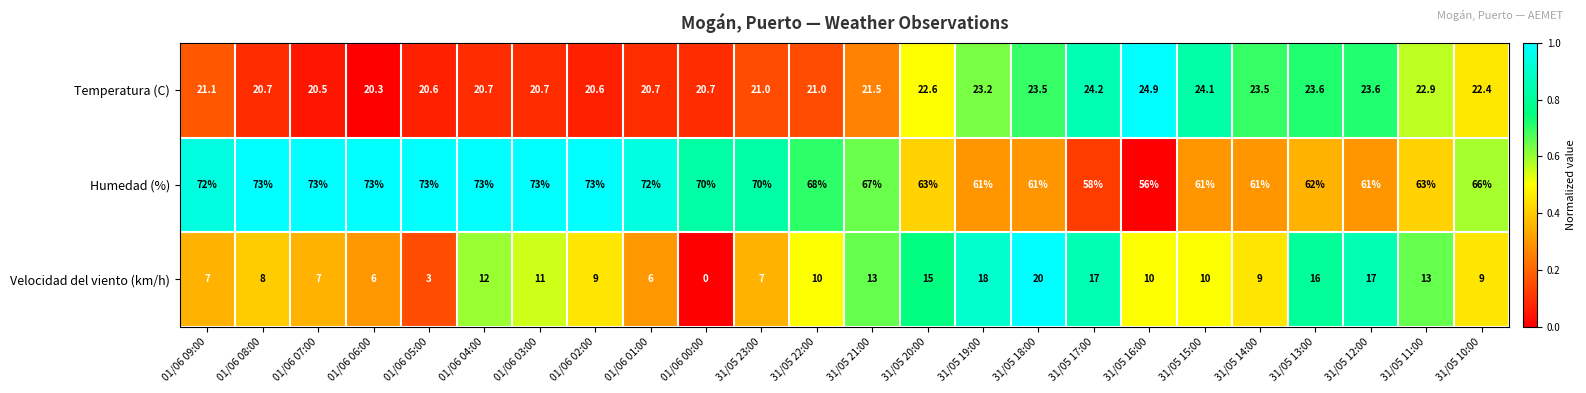

Which series has the largest range (max minus min)?

Velocidad del viento (km/h)